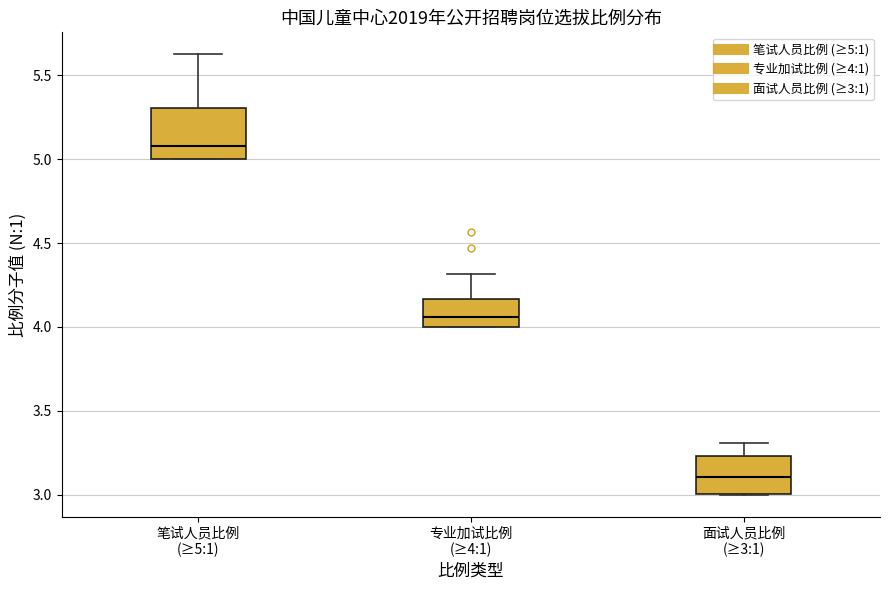

Reading left to right, transcribe this box plot: for each box, give where its median line is, the range the box spans, and where its two whiskers end, as read against the y-axis. The values are not printed on the chart, so give them approximately, as read against the axis.

笔试人员比例 (≥5:1): median 5.10, box 5.00 to 5.30, whiskers 5.00 to 5.60
专业加试比例 (≥4:1): median 4.05, box 4.00 to 4.15, whiskers 4.00 to 4.30
面试人员比例 (≥3:1): median 3.10, box 3.00 to 3.25, whiskers 3.00 to 3.30